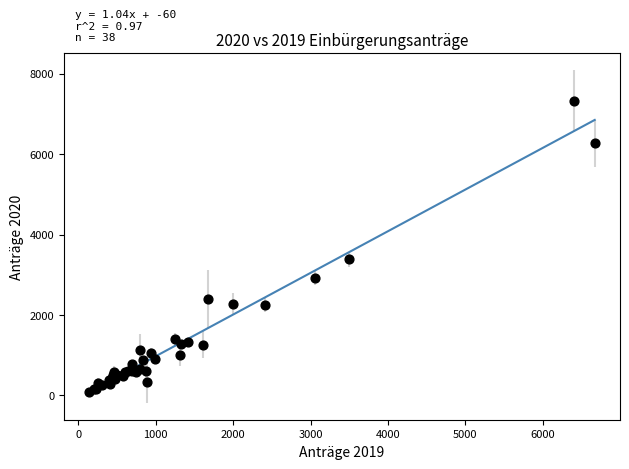

What Y value in the scatter plot is closest to 3708?

3379